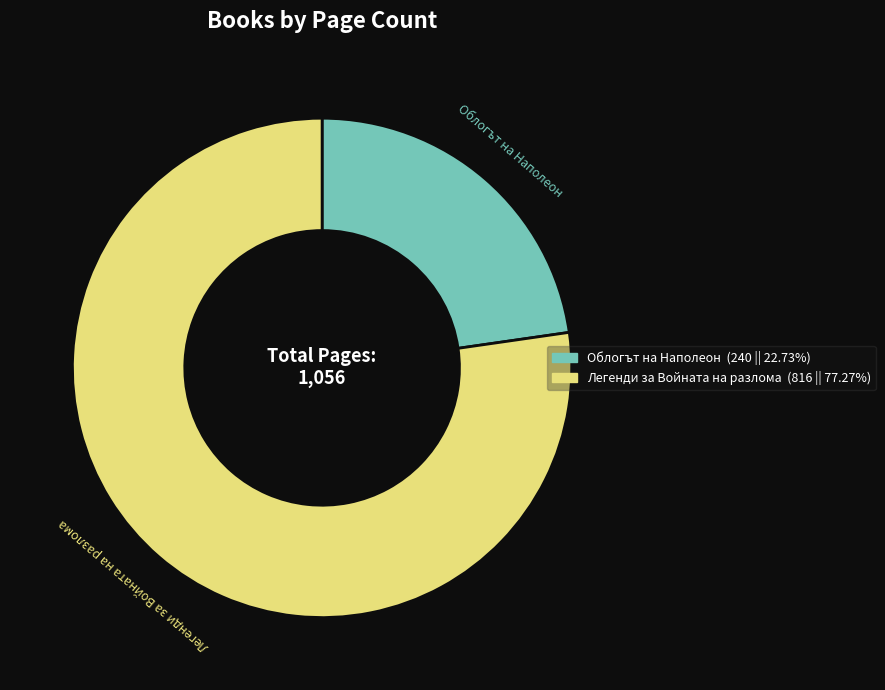

Do Легенди за Войната на разлома and Облогът на Наполеон together represent more than half of the pie?

Yes